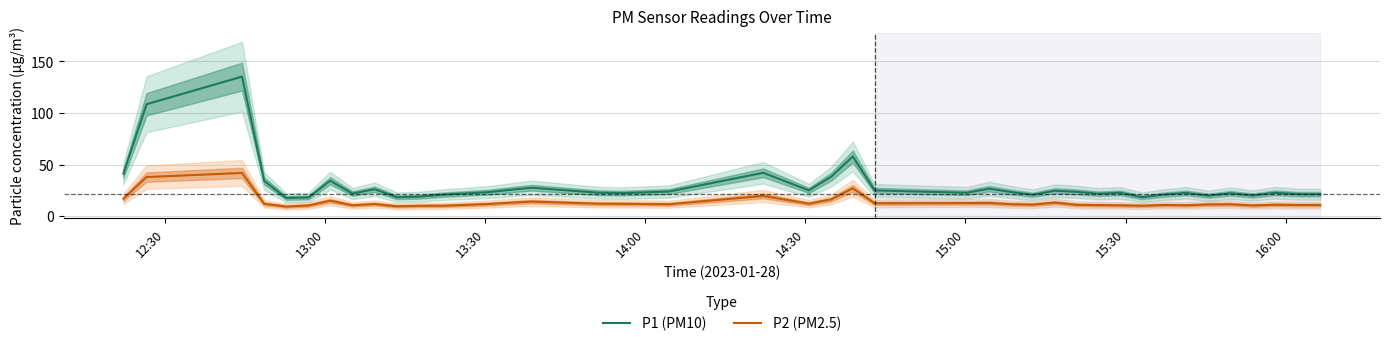

How many data points does each series have?

40